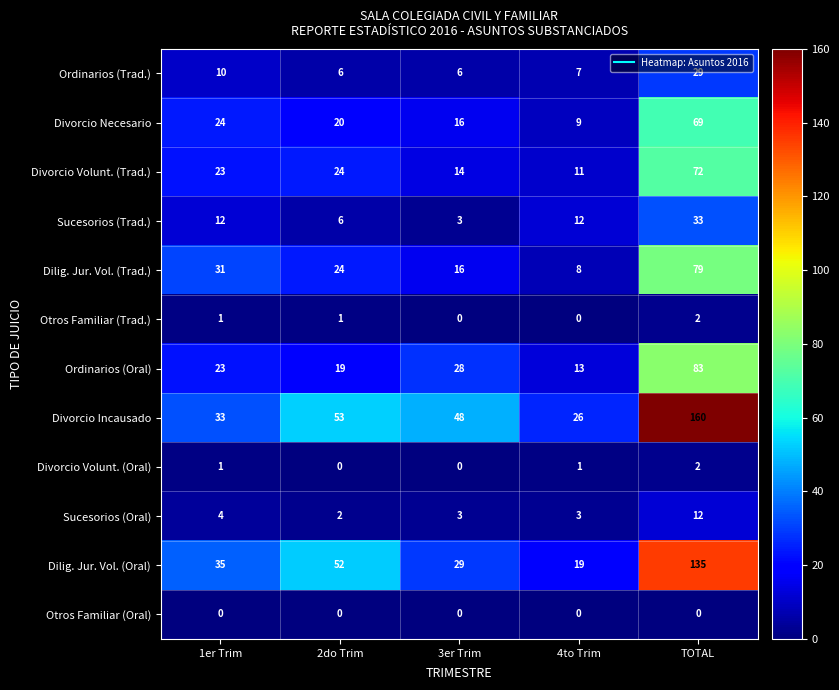

What is the difference between the maximum and minimum values in the Dilig. Jur. Vol. (Oral) series?

116